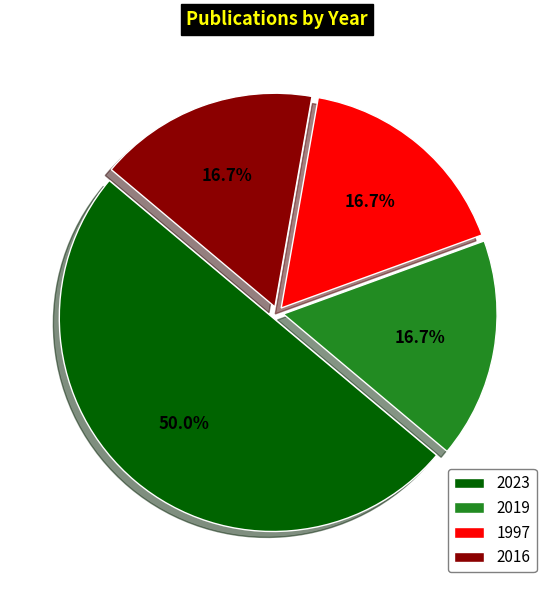

Is the sum of 1997 and 2023 greater than half?

Yes